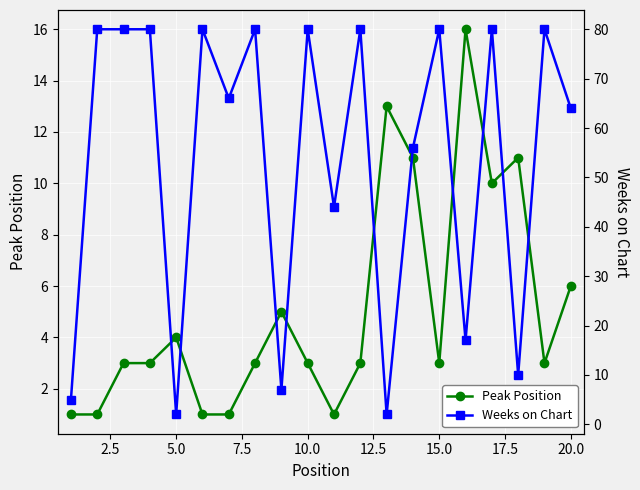

Is it true that Peak Position equals 2 at 5.0?

False